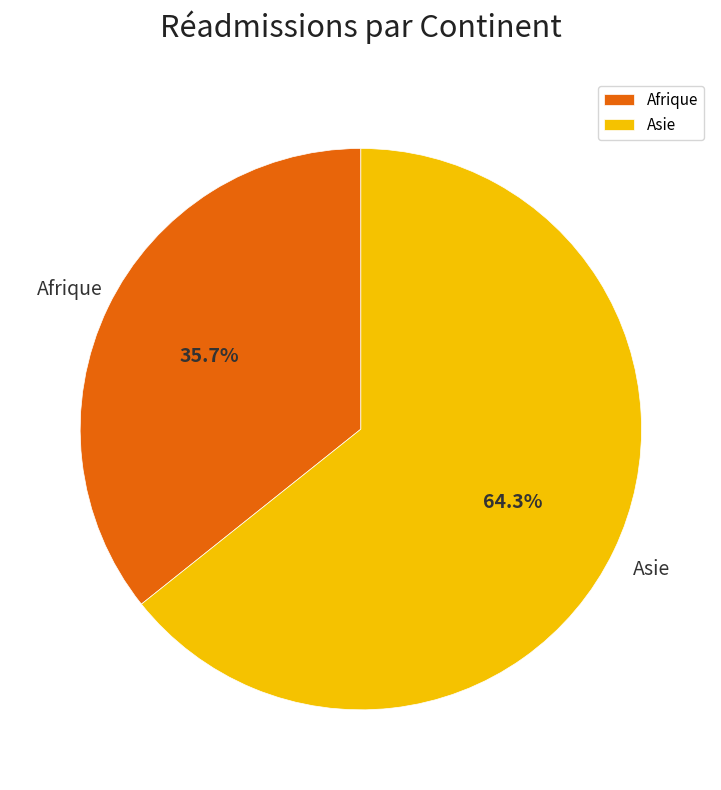

Which category has the biggest portion of the pie?

Asie